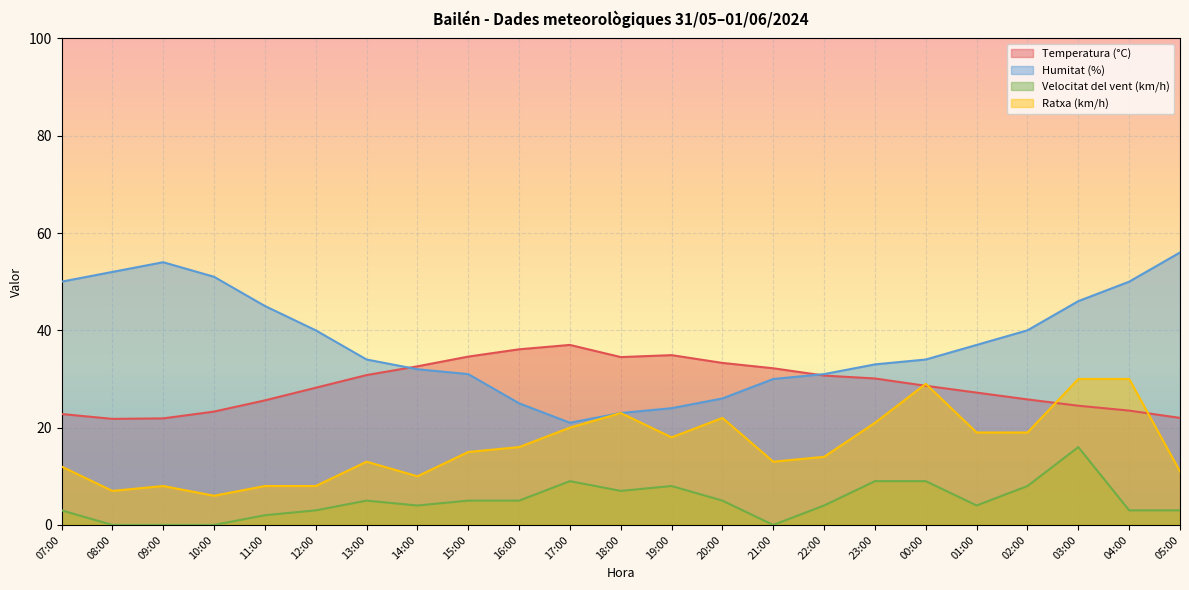

What is the difference between the Ratxa (km/h) values at 18:00 and 16:00?

7.0